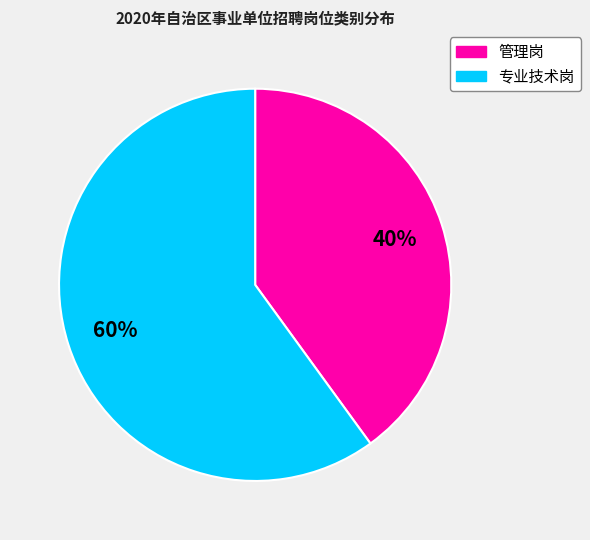

To the nearest percent, what is the difference between the largest and smallest slice percentages?

20%